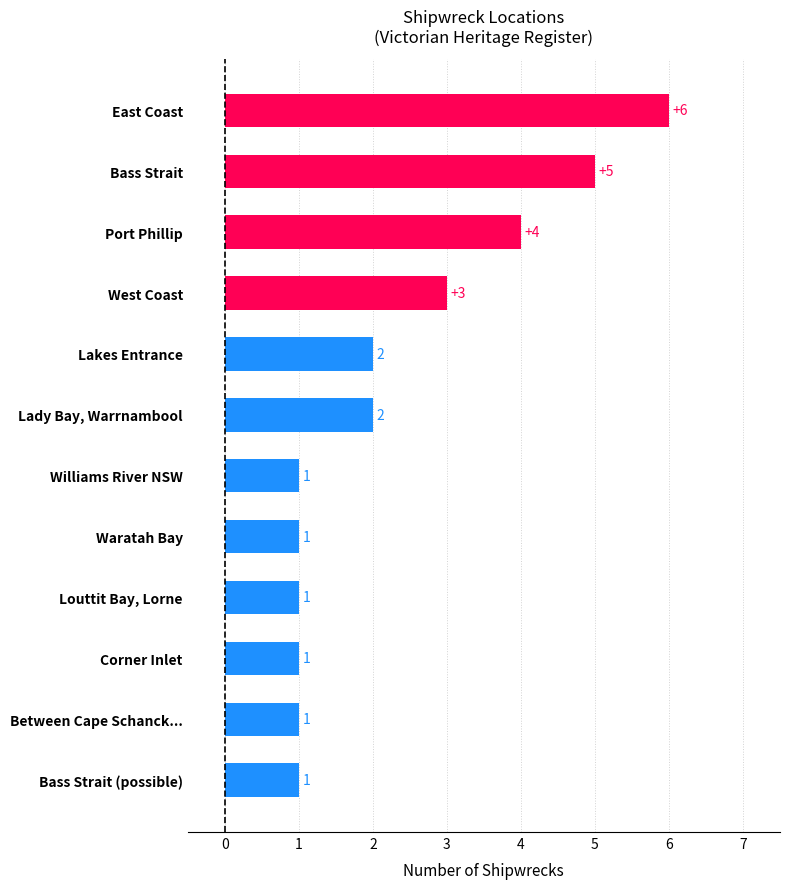

What is the sum of all values?

28